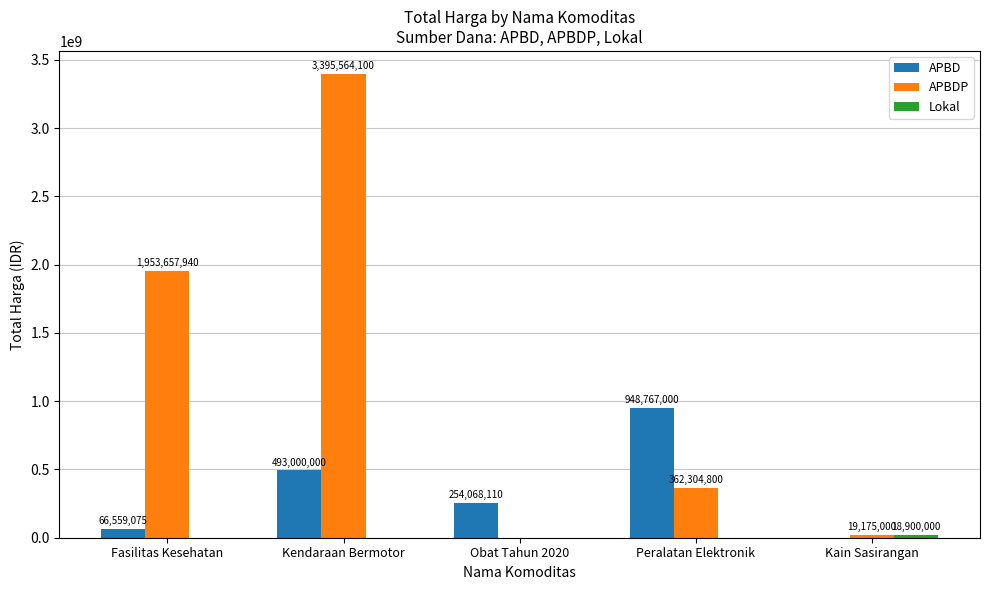

At which label does APBD first exceed 254068110?

Kendaraan Bermotor